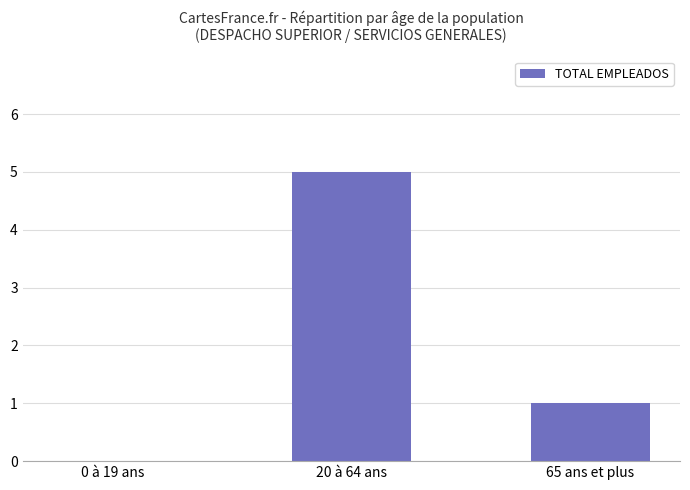

What is the sum of all values?

6